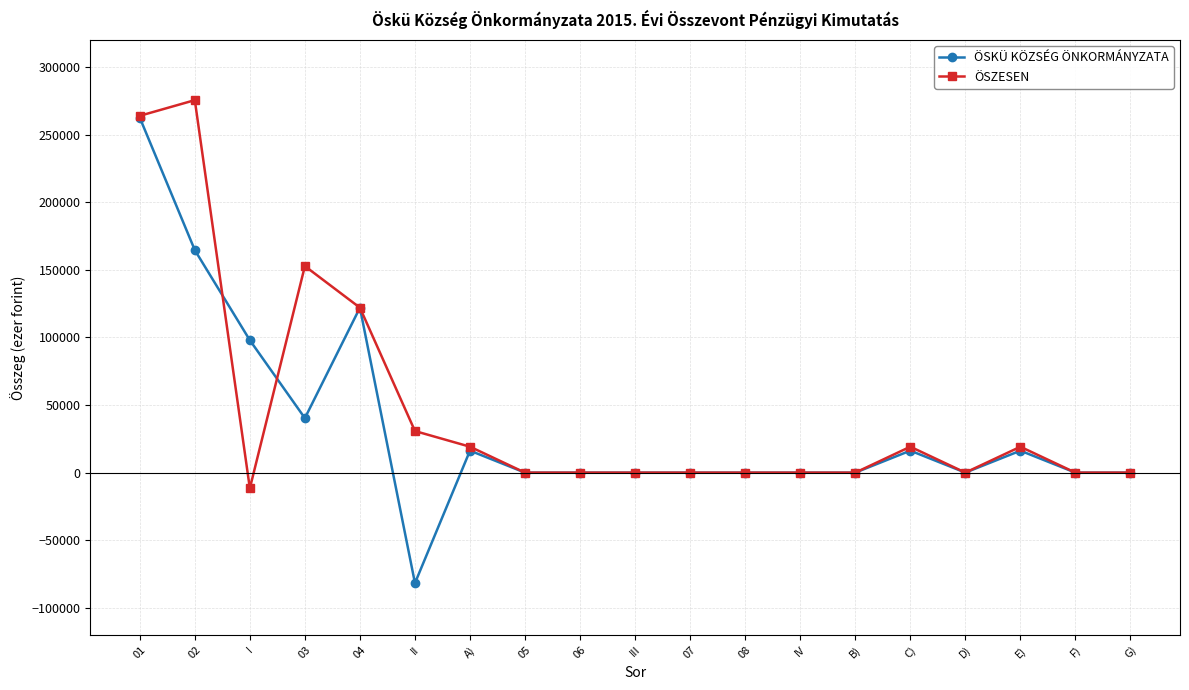

What is the spread (max minus min) of values at II?

112465